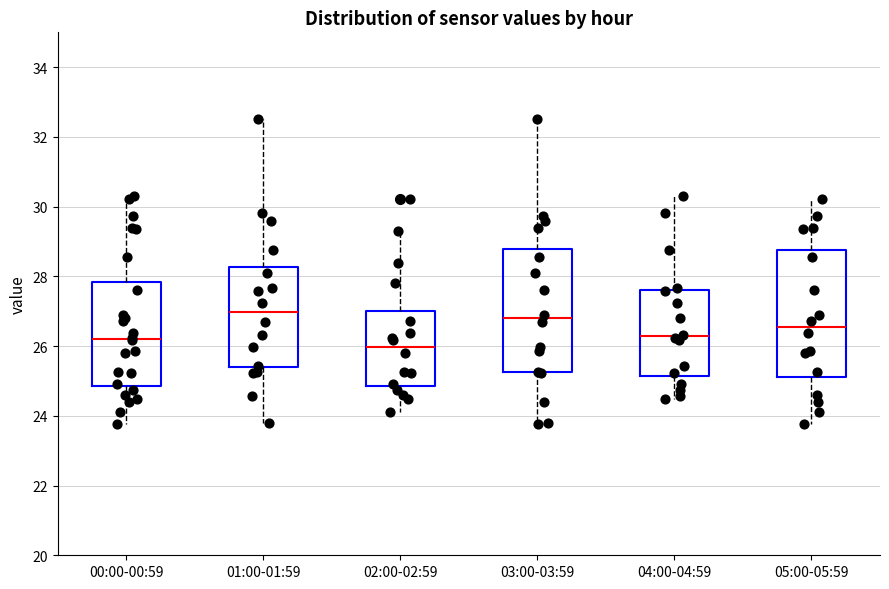

Reading left to right, transcribe this box plot: for each box, give where its median line is, the range the box spans, and where its two whiskers end, as read against the y-axis. The values are not printed on the chart, so give them approximately, as read against the axis.

00:00-00:59: median 26.2, box 24.8 to 27.8, whiskers 23.8 to 30.4
01:00-01:59: median 27.0, box 25.4 to 28.2, whiskers 23.8 to 32.6
02:00-02:59: median 26.0, box 24.8 to 27.0, whiskers 24.2 to 29.4
03:00-03:59: median 26.8, box 25.2 to 28.8, whiskers 23.8 to 32.6
04:00-04:59: median 26.2, box 25.2 to 27.6, whiskers 24.4 to 30.4
05:00-05:59: median 26.6, box 25.2 to 28.8, whiskers 23.8 to 30.2